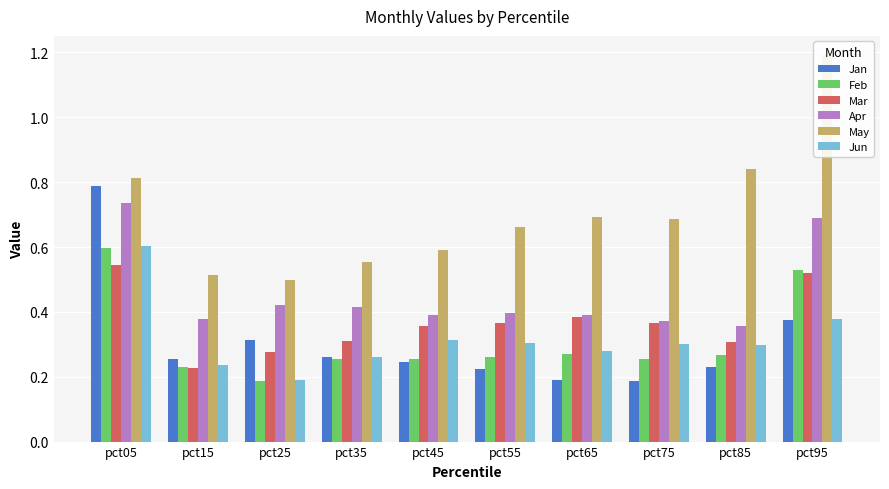

What value does the Apr series have at pct45?

0.4